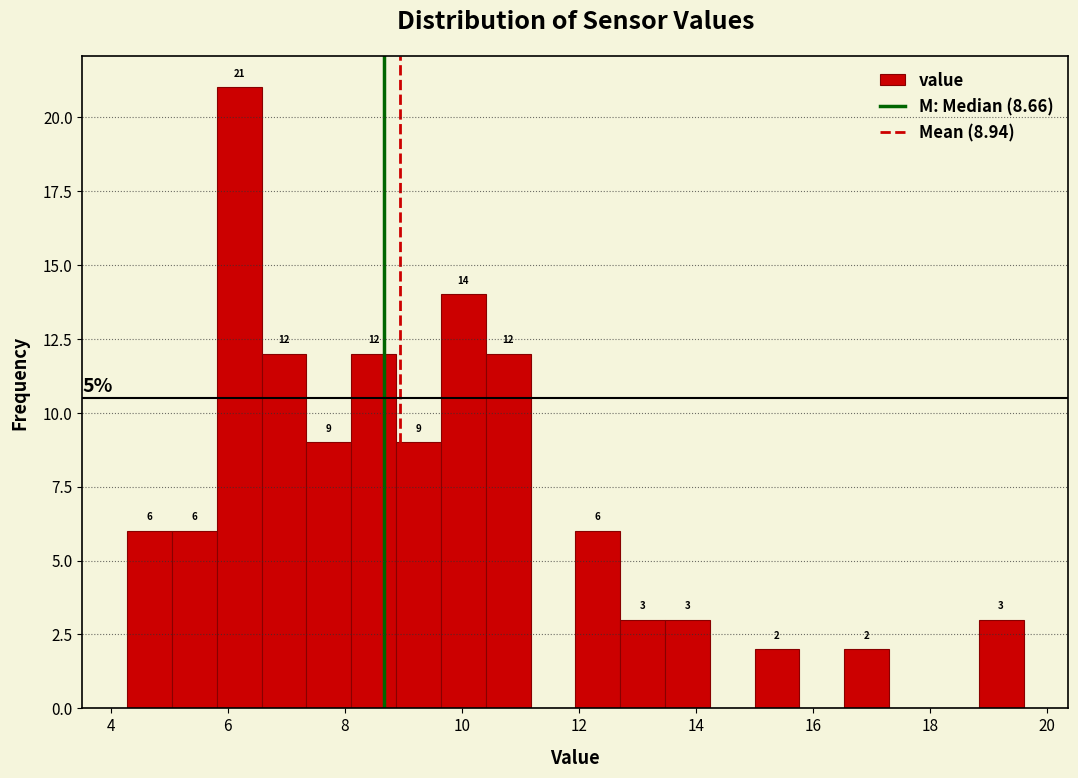

Around what value on the x-axis is the tallest bar? Give the approximate position of its centre, as read against the axis.

6.2